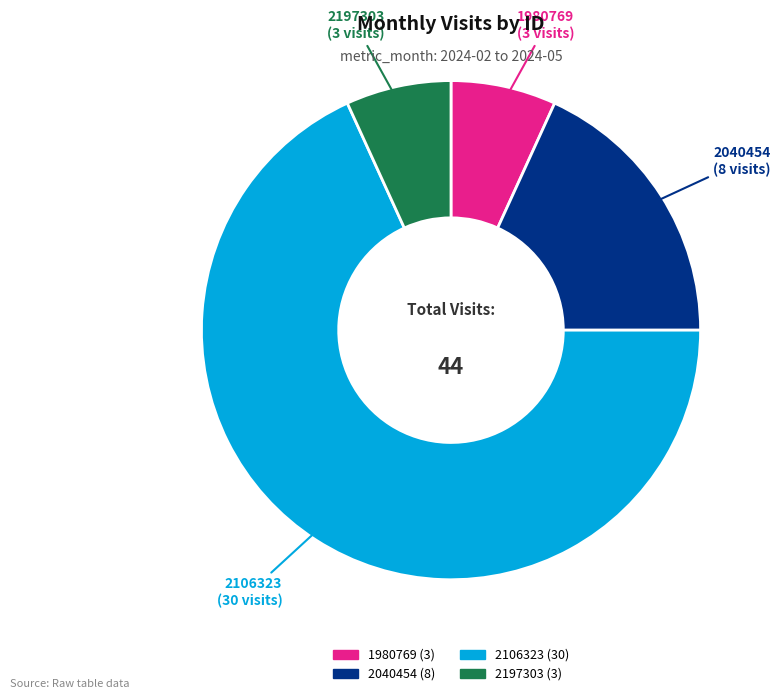

Is the sum of 2040454 and 1980769 greater than half?

No